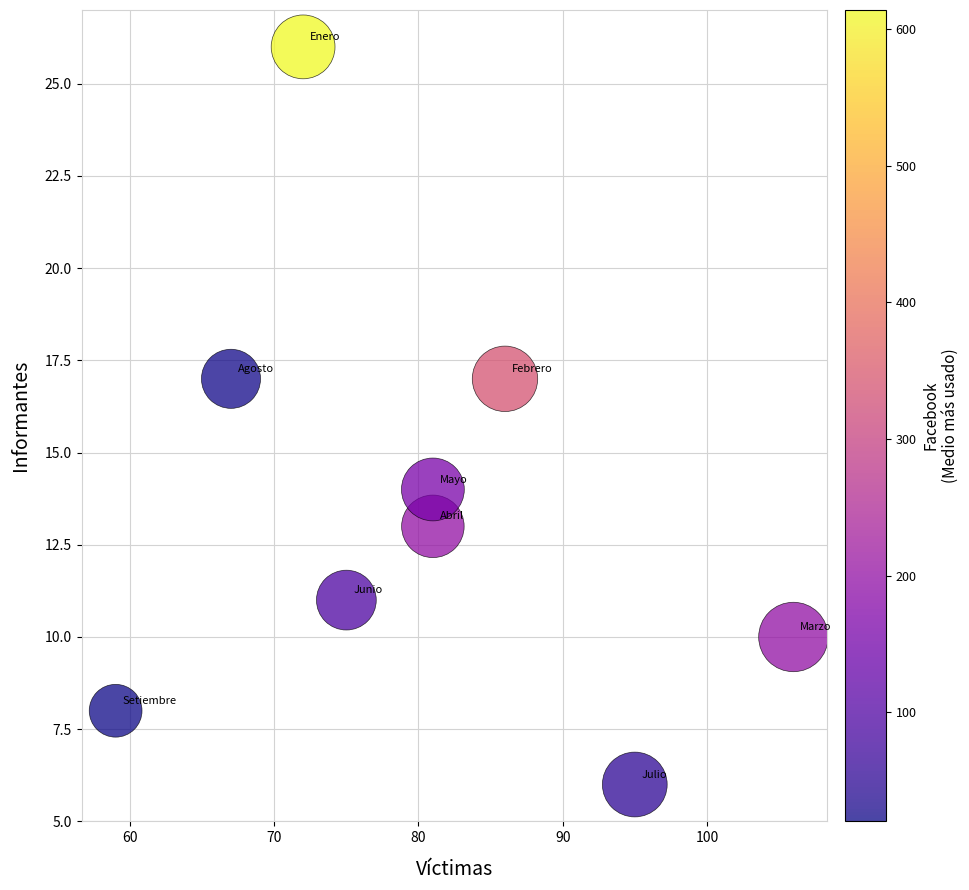

What is the average Y value?

14